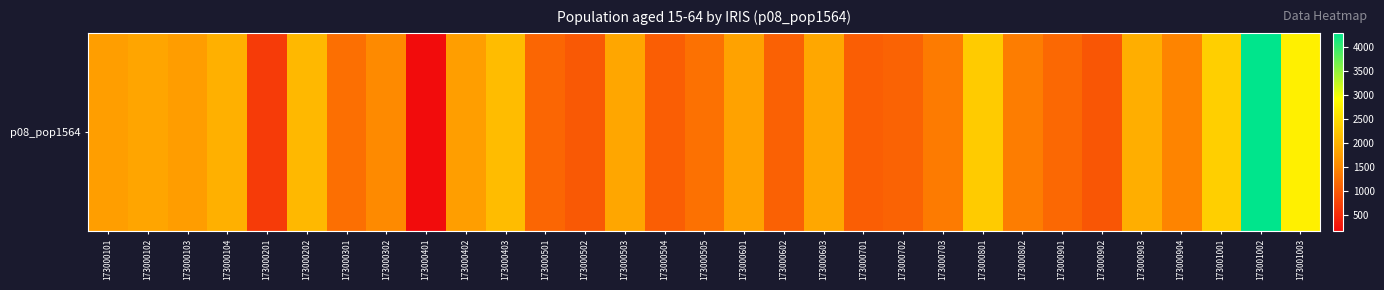

List the labels in order of value, largest first.

173001002, 173001003, 173001001, 173000801, 173000403, 173000202, 173000104, 173000903, 173000603, 173000503, 173000102, 173000601, 173000402, 173000101, 173000103, 173000302, 173000904, 173000802, 173000703, 173000505, 173000301, 173000901, 173000501, 173000702, 173000602, 173000701, 173000504, 173000502, 173000902, 173000201, 173000401